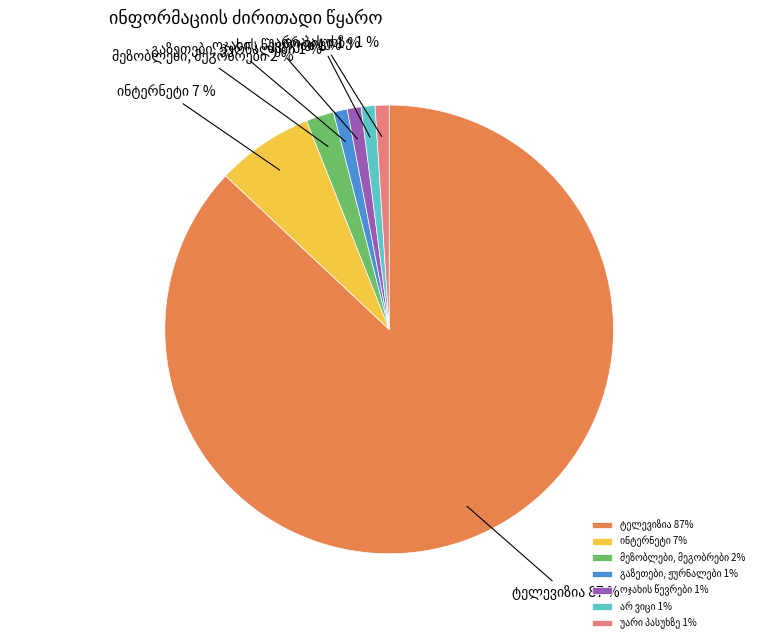

To the nearest percent, what is the difference between the largest and smallest slice percentages?

86%